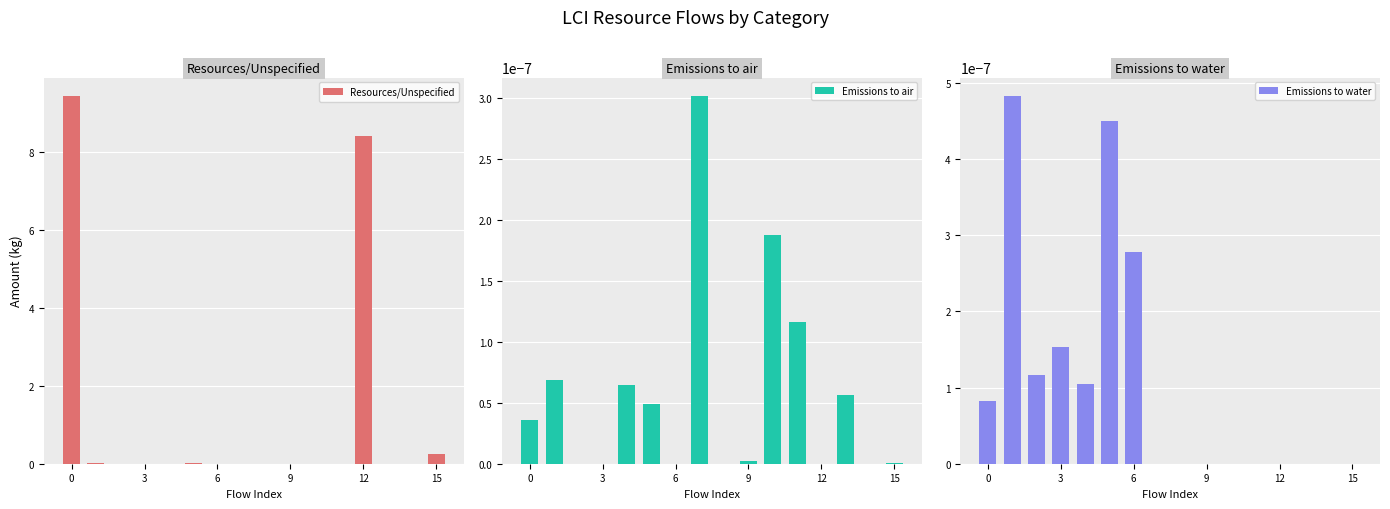

What is the maximum value for Resources/Unspecified?

9.4